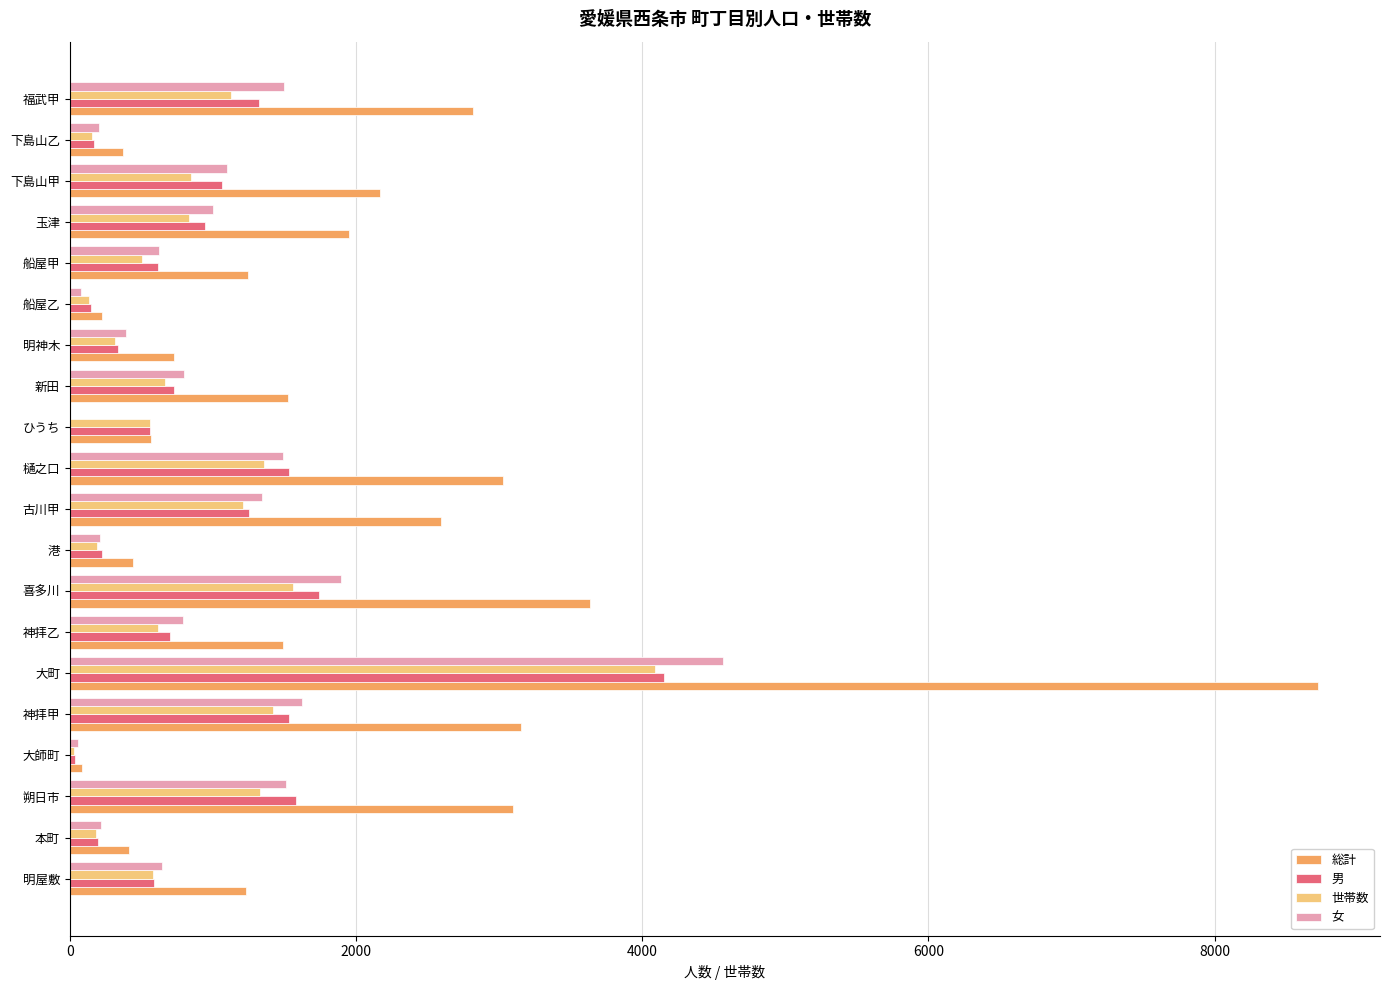

What is the sum of all 世帯数 values?

17722